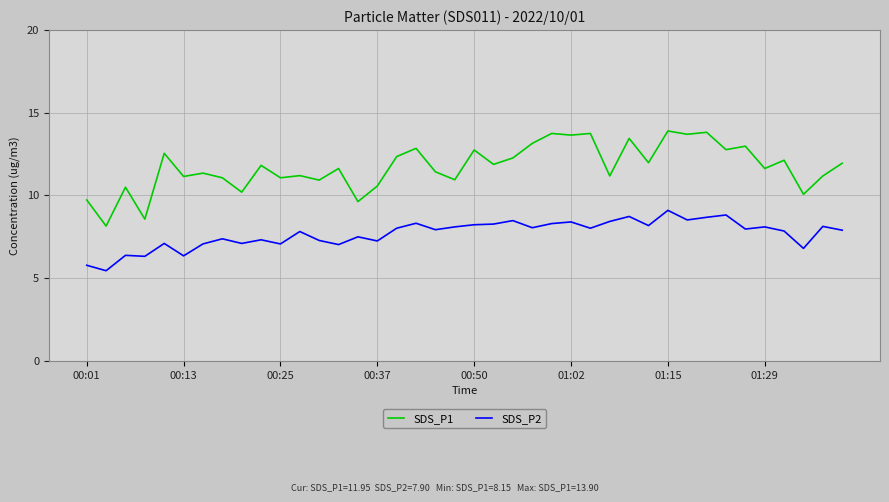

What is the minimum value for SDS_P2?

5.5